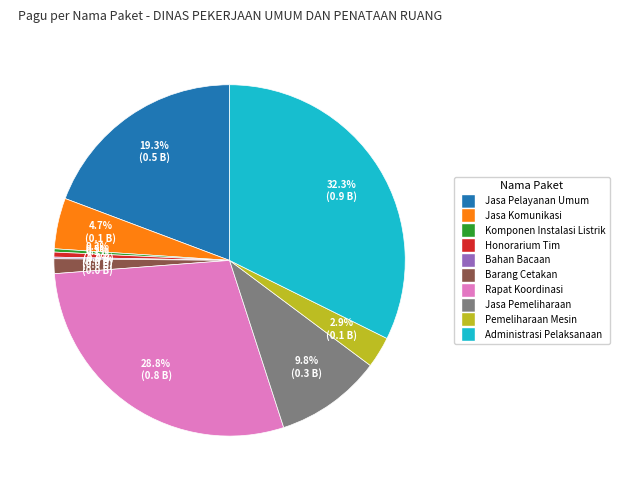

Does any single category account for the majority?

No